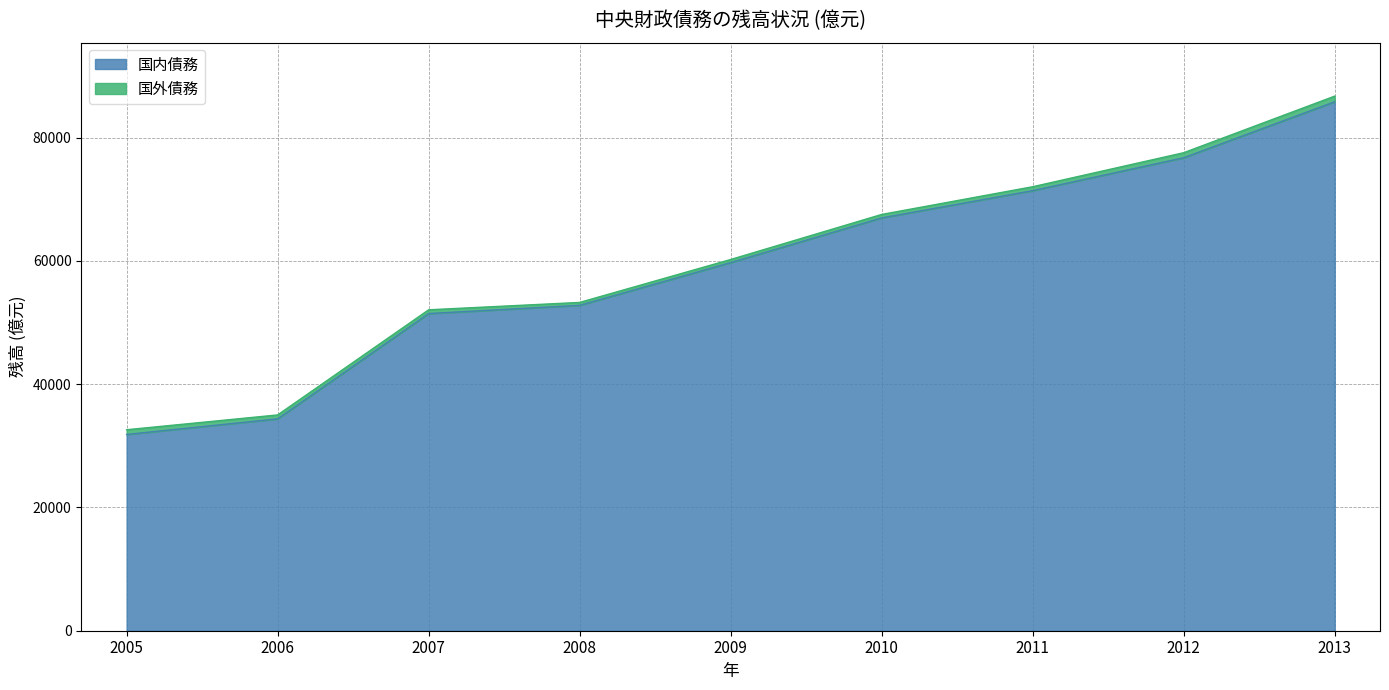

True or false: the data shows 107516.4 at 2011.

False